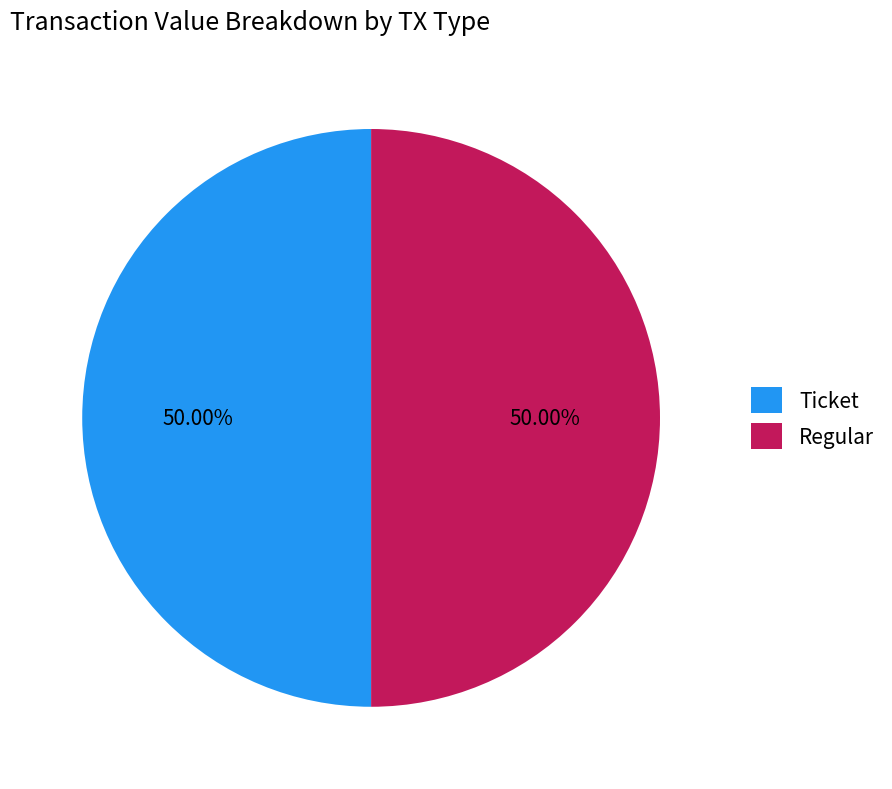

Is the sum of Regular and Ticket greater than half?

Yes